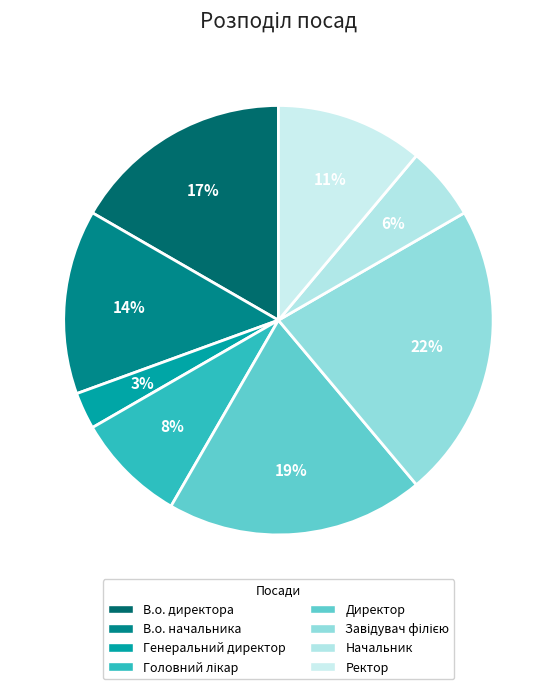

Which category has the smallest portion of the pie?

Генеральний директор